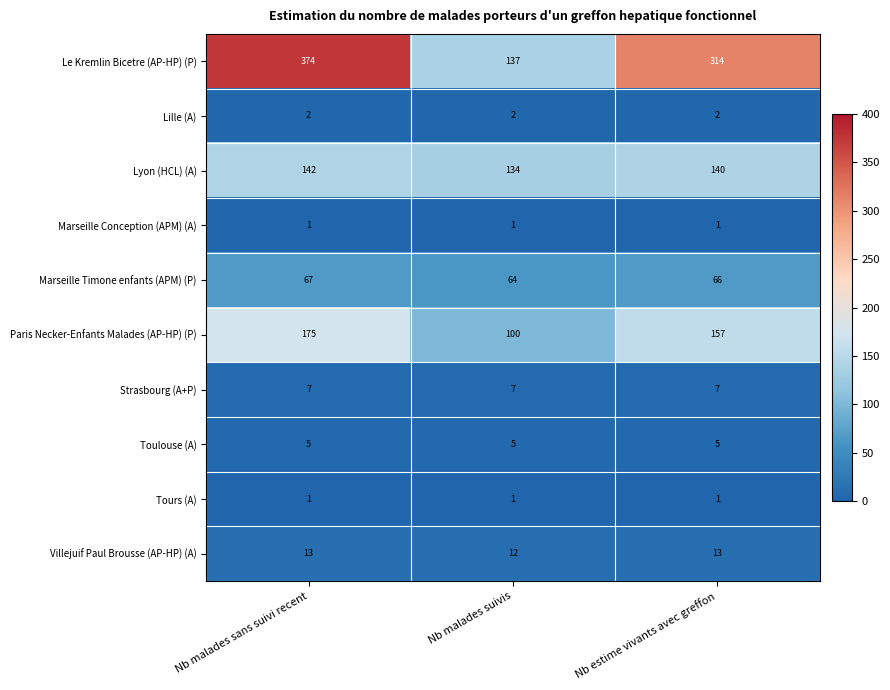

At which category is the sum across all series the highest?

Nb malades sans suivi recent